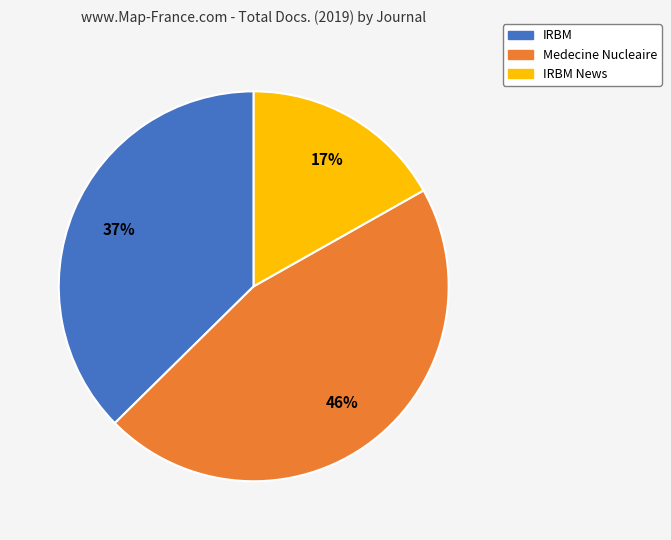

Is there any slice that represents more than half of the pie?

No